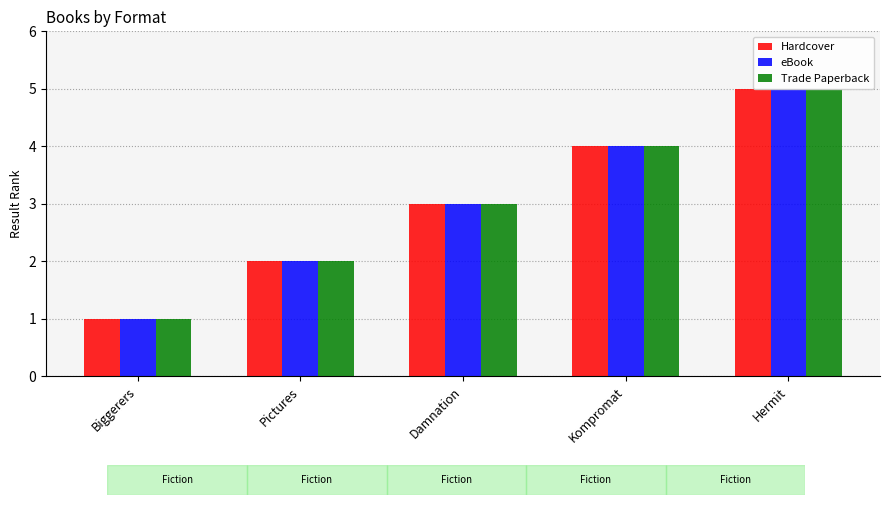

What is the value of the Trade Paperback bar at the 5th from the left?

5